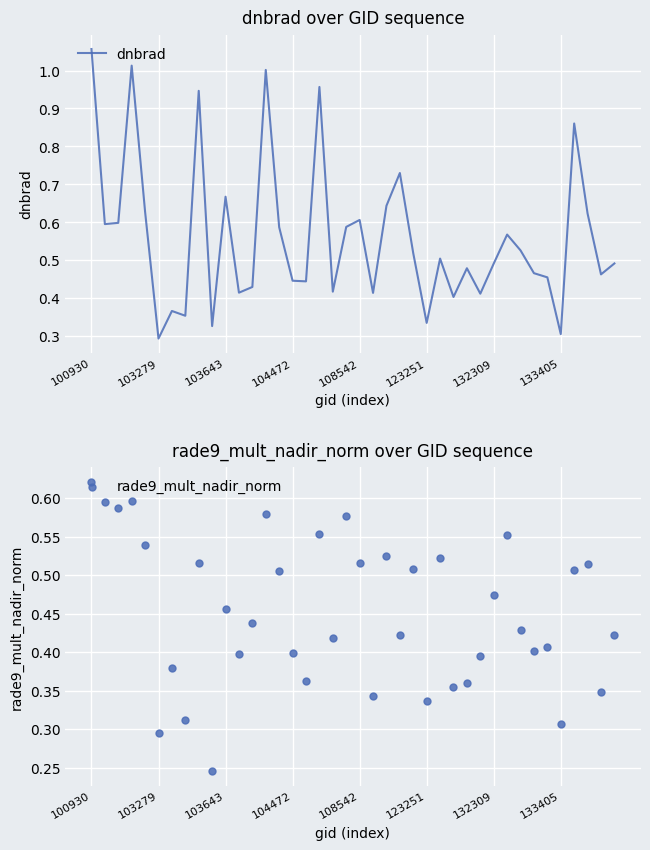

Which series has the largest total across all categories?

dnbrad